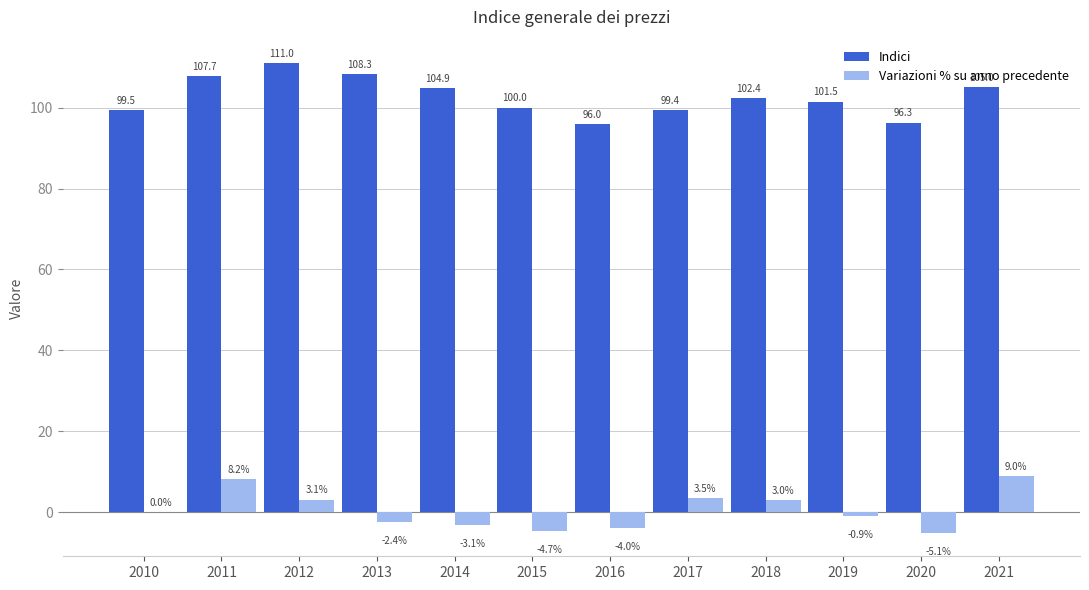

Which series changed the most between 2014 and 2016?

Indici